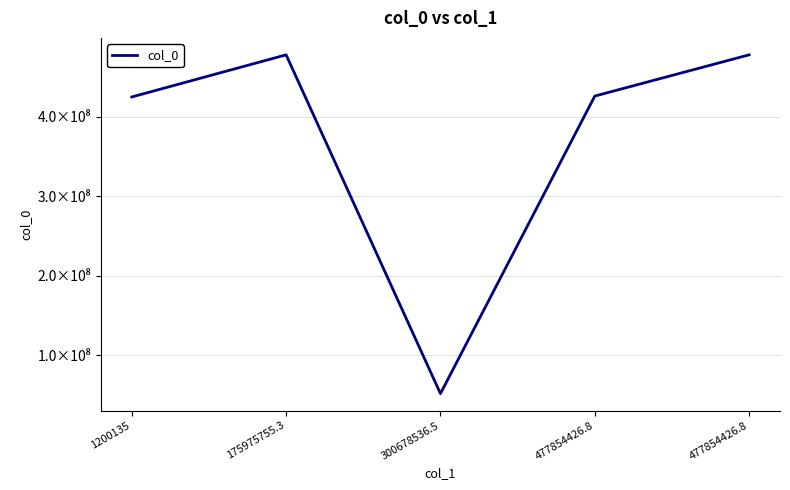

Where is the data nearest to the value 264850538?

1200135